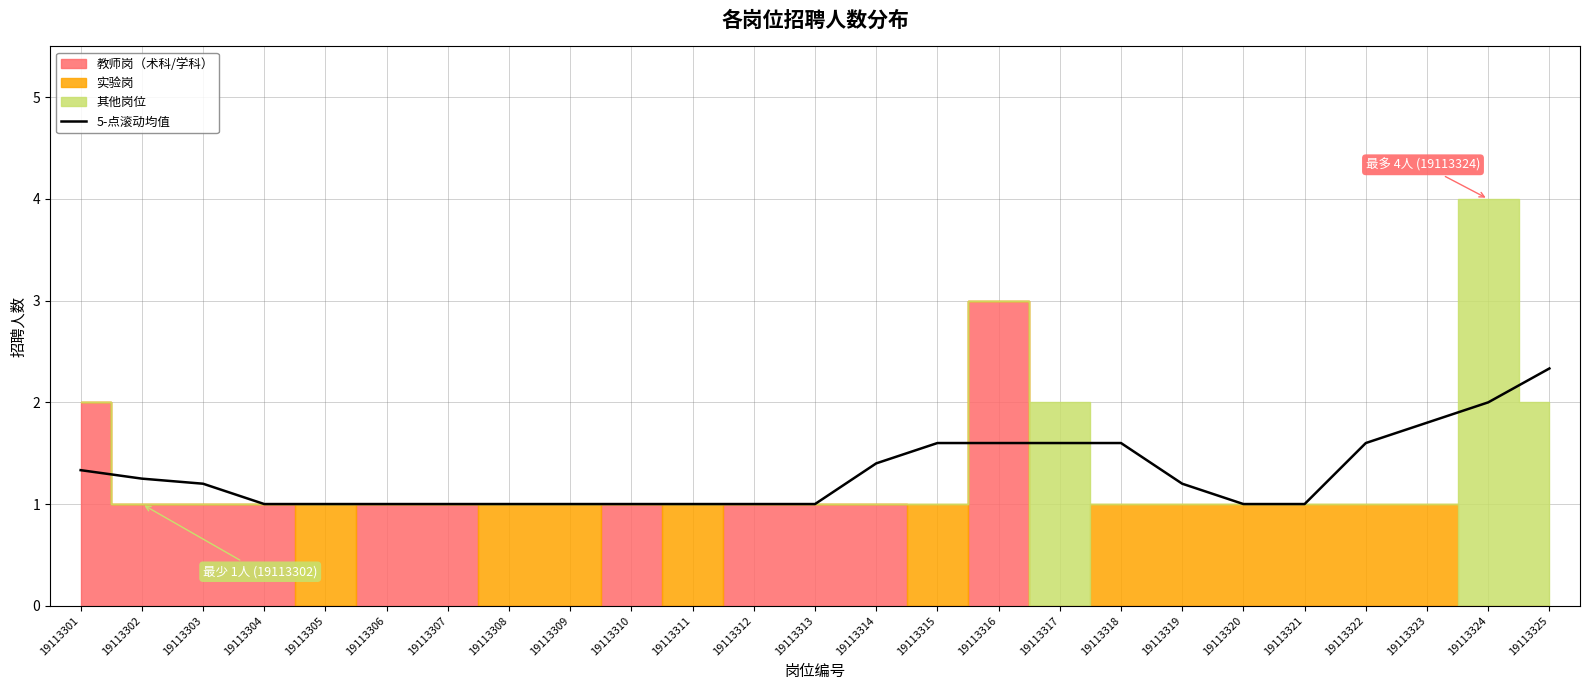

What is the value of the 7th point from the left?

1.0